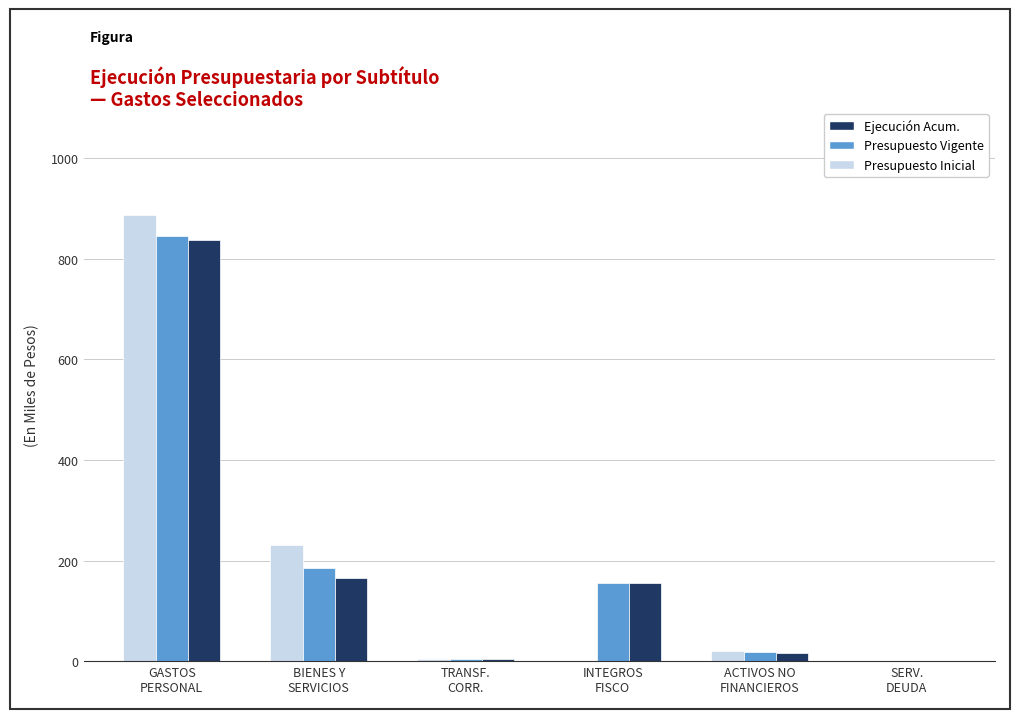

What is the maximum value shown in the chart?

887.8